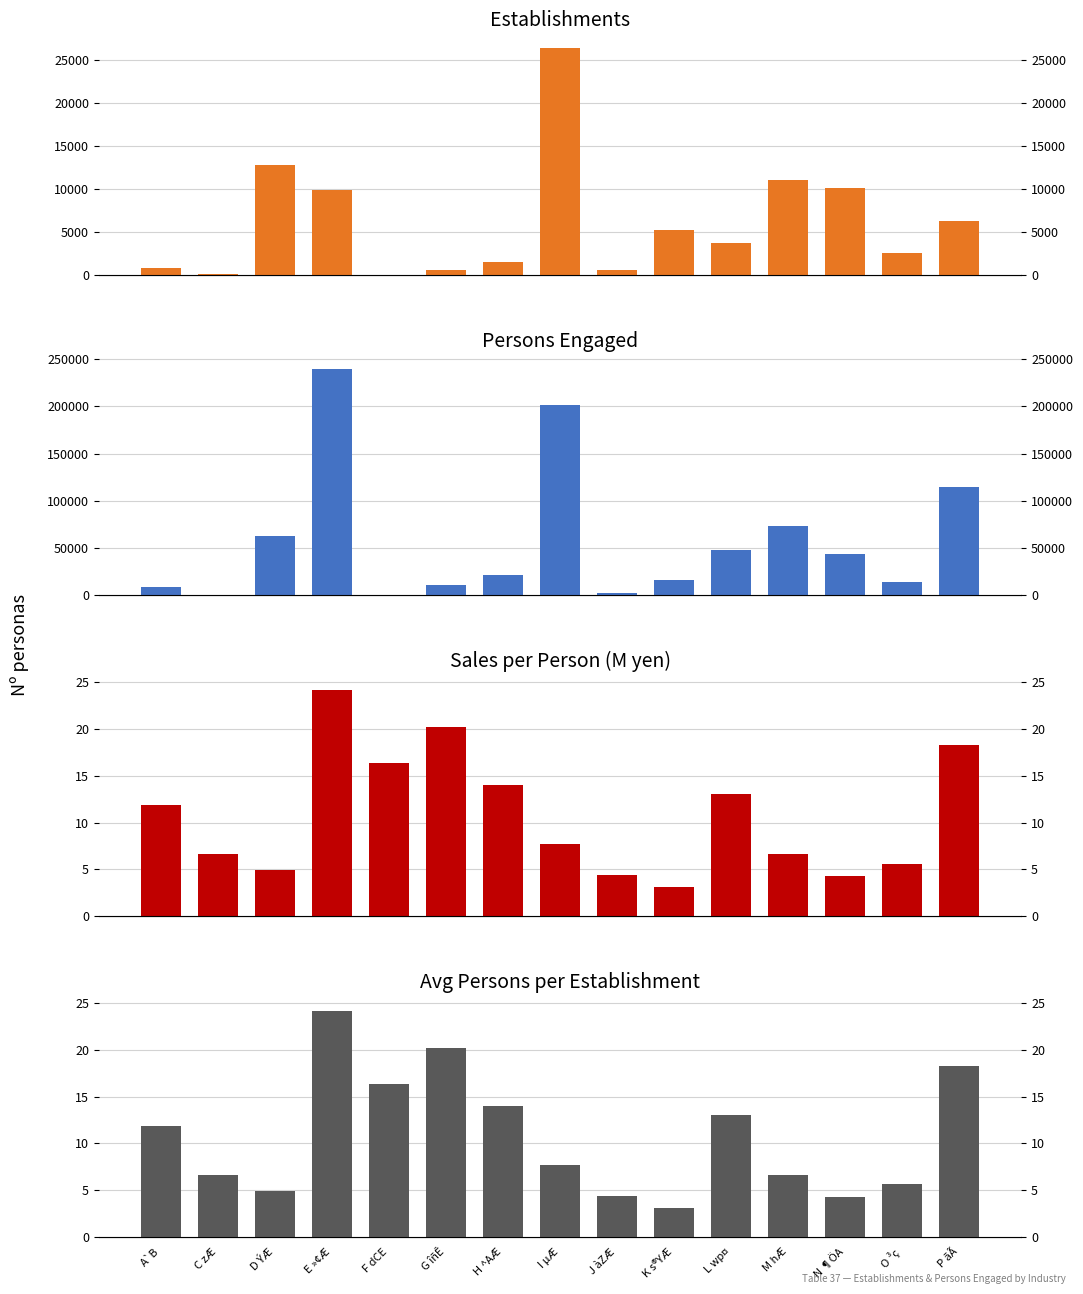

What is the difference between the second highest and minimum values in the Avg Persons per Estab series?

17.0